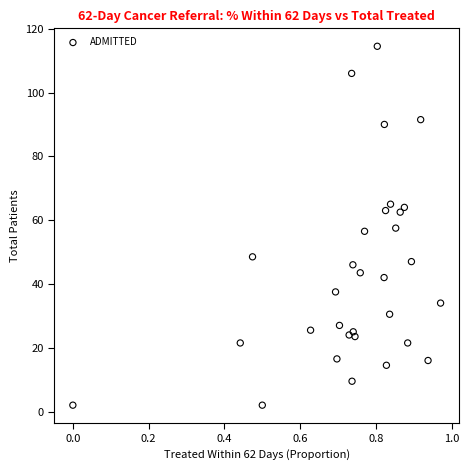

What is the range of X values (max minus min)?

1.0